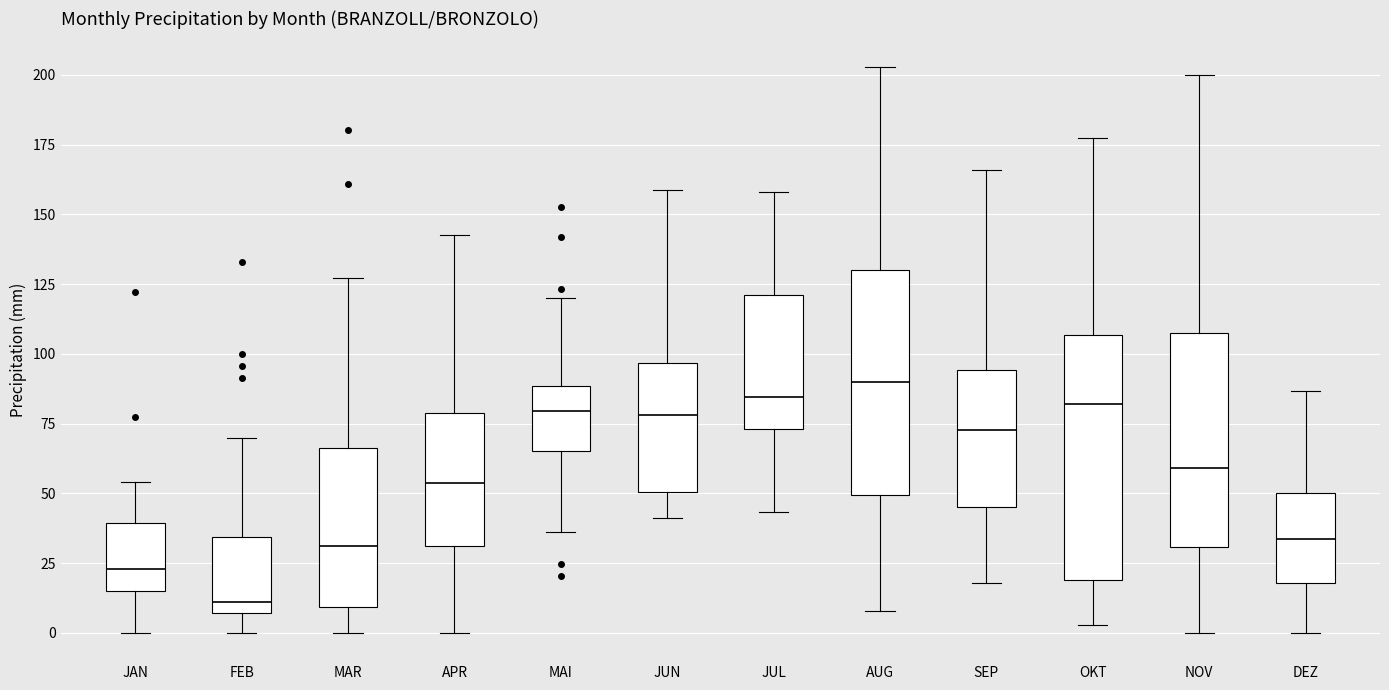

Reading left to right, read every box against the y-axis: the position of its median line, the range the box covers, and the ends of its whiskers. The values are not printed on the chart, so give them approximately, as read against the axis.

JAN: median 25, box 15 to 40, whiskers 0 to 55
FEB: median 10, box 5 to 35, whiskers 0 to 70
MAR: median 30, box 10 to 65, whiskers 0 to 125
APR: median 55, box 30 to 80, whiskers 0 to 145
MAI: median 80, box 65 to 90, whiskers 35 to 120
JUN: median 80, box 50 to 95, whiskers 40 to 160
JUL: median 85, box 75 to 120, whiskers 45 to 160
AUG: median 90, box 50 to 130, whiskers 10 to 205
SEP: median 75, box 45 to 95, whiskers 20 to 165
OKT: median 80, box 20 to 105, whiskers 5 to 175
NOV: median 60, box 30 to 110, whiskers 0 to 200
DEZ: median 35, box 20 to 50, whiskers 0 to 85